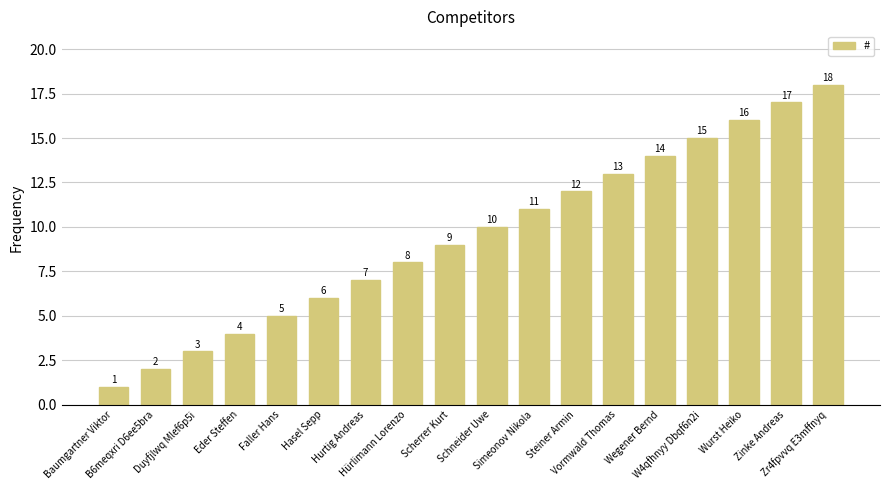

What is the smallest value displayed?

1